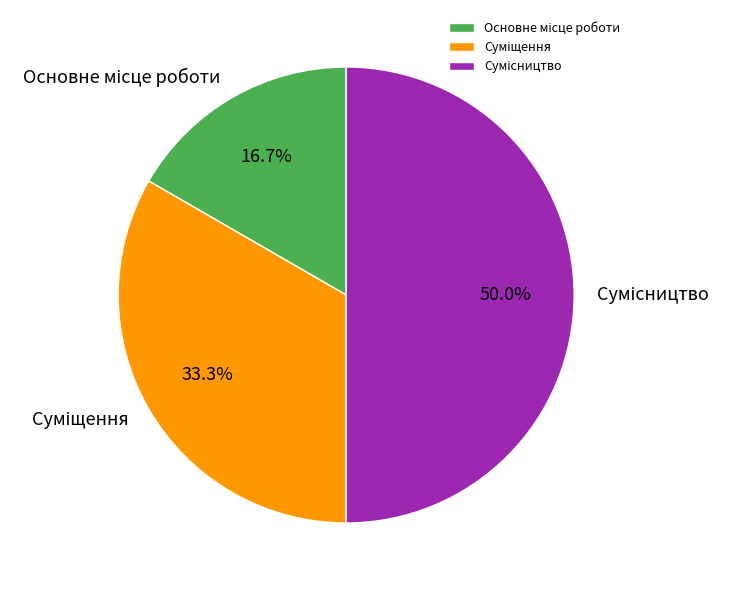

Is there any slice that represents more than half of the pie?

No